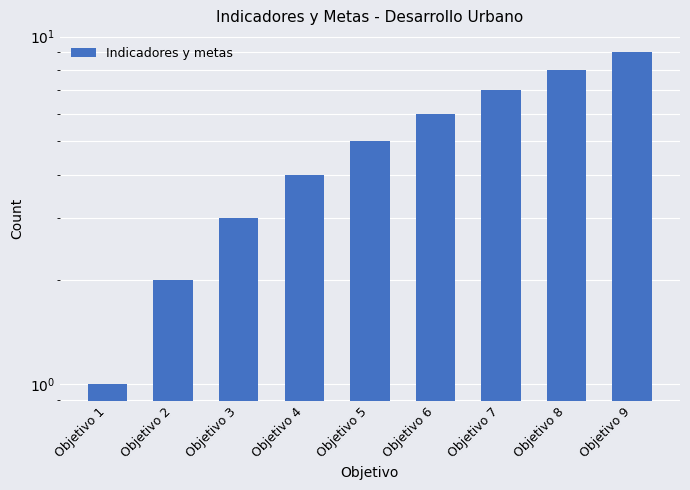

What is the value of the 3rd bar from the left?

3